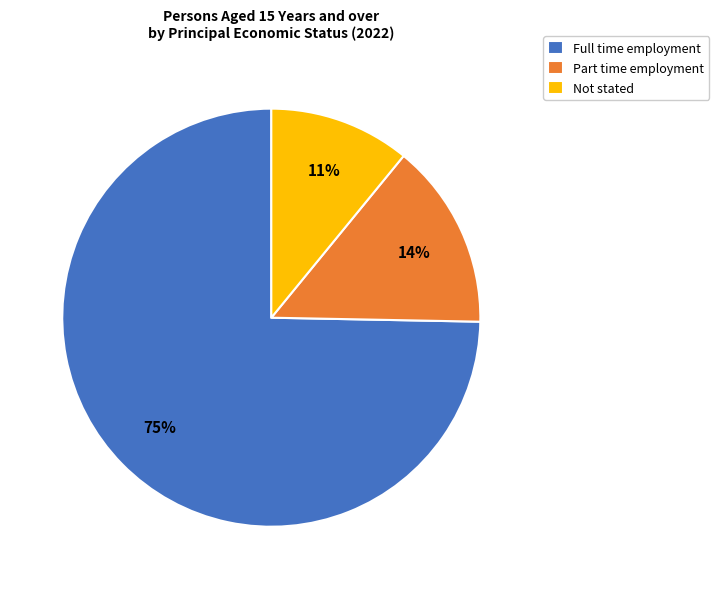

How many slices are in this pie chart?

3